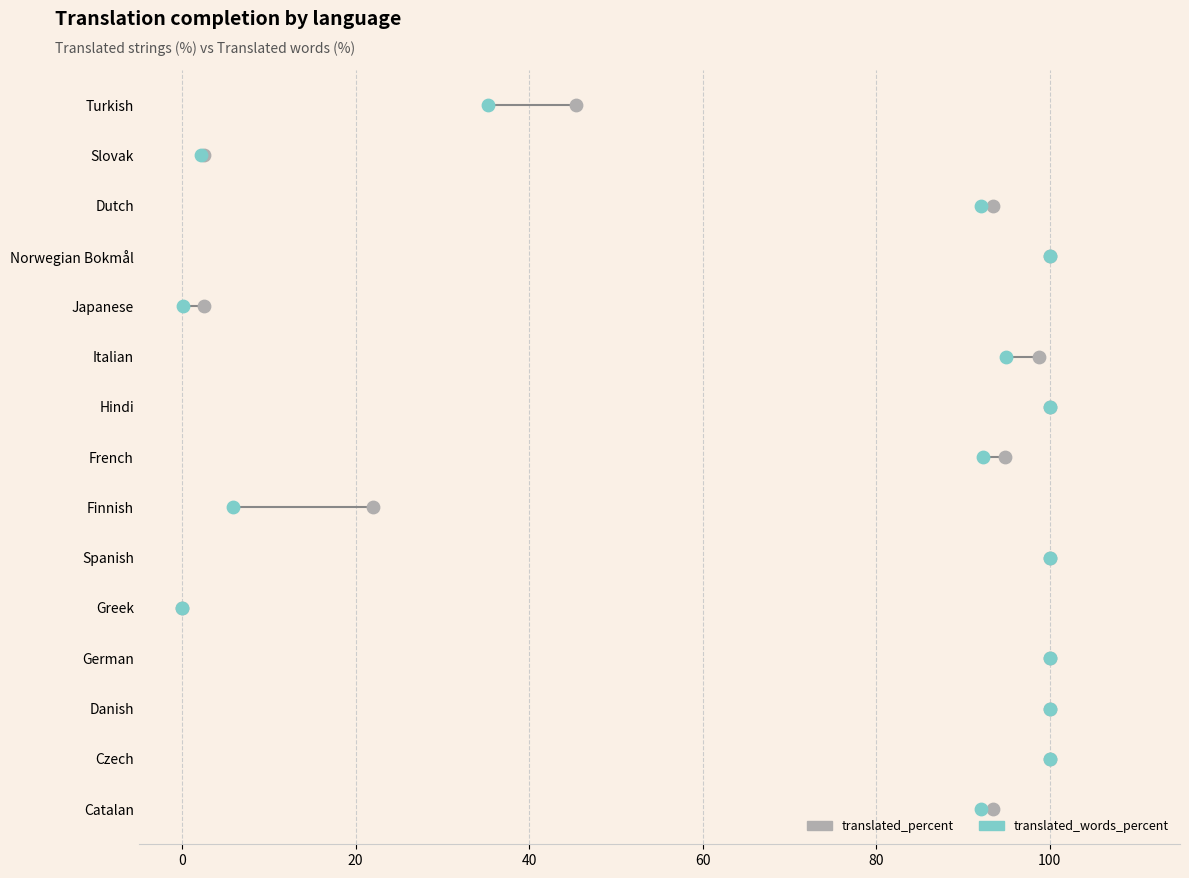

What are all the series names shown in the legend?

translated_percent, translated_words_percent